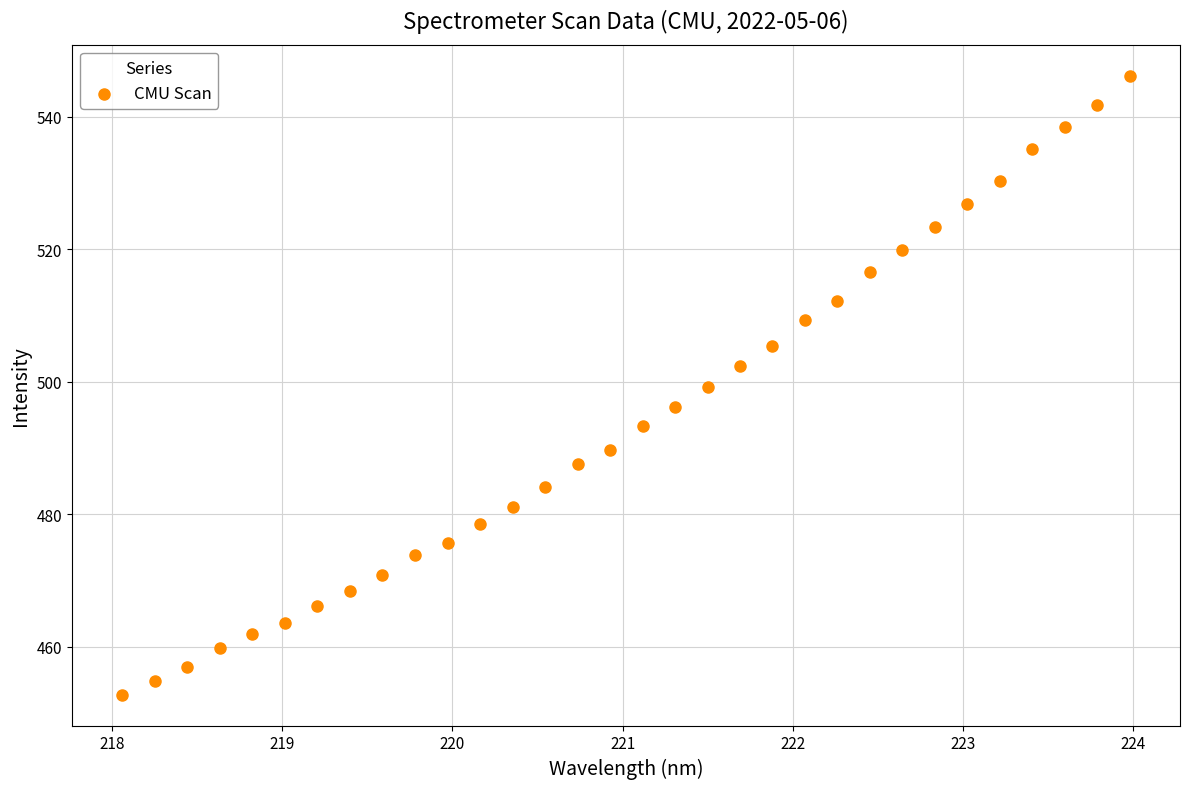

What is the range of X values (max minus min)?

5.9